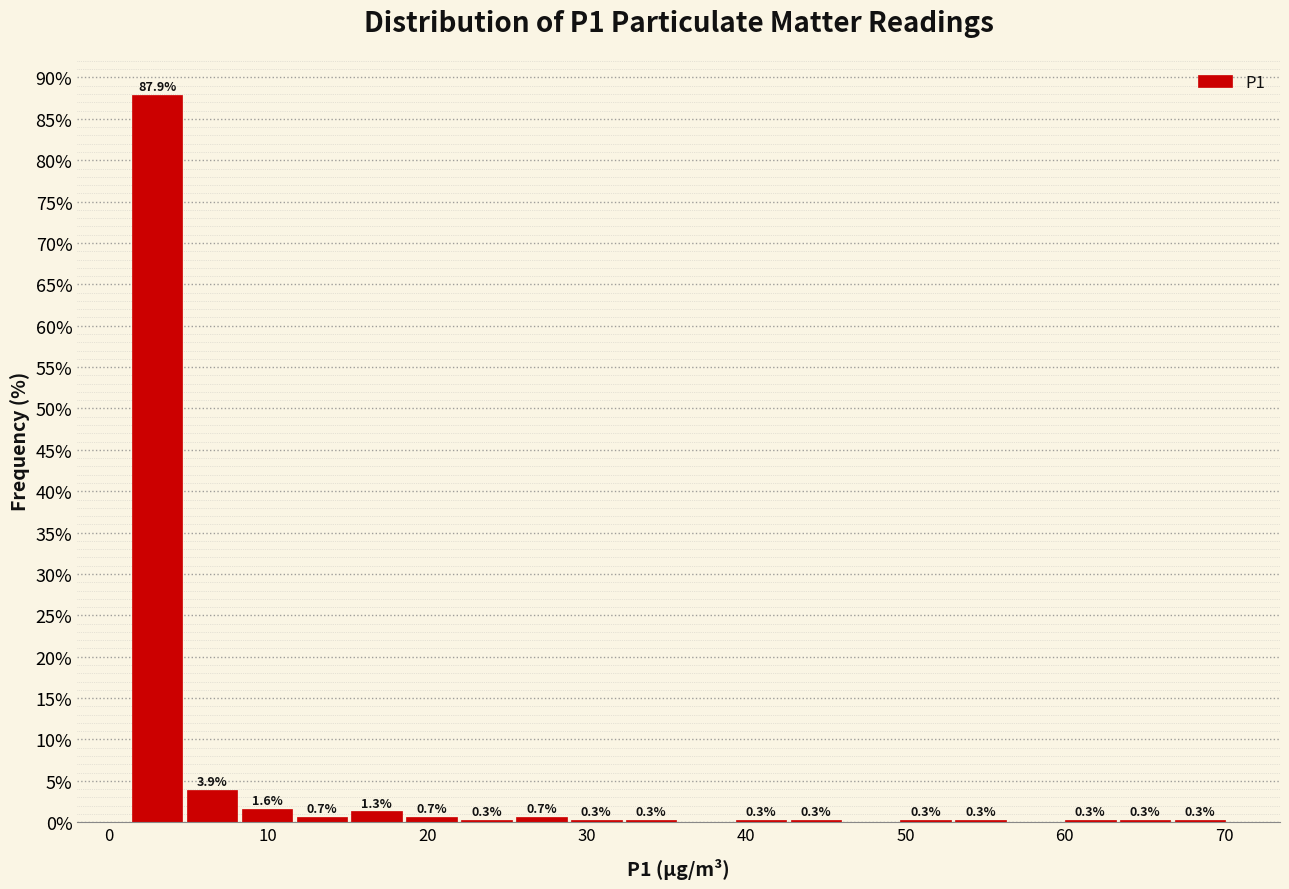

Read against the x-axis, roughly where is the centre of the tallest bar?

3